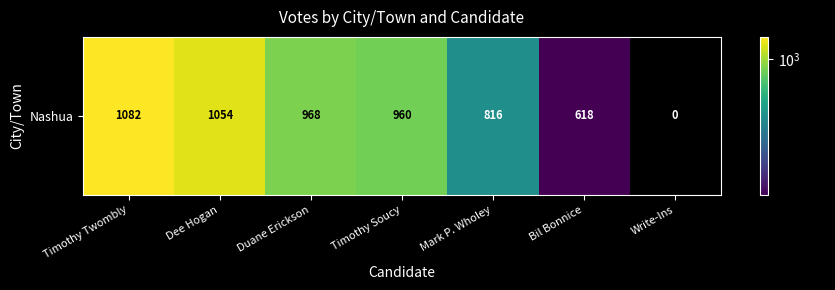

List the labels in order of value, largest first.

Timothy Twombly, Dee Hogan, Duane Erickson, Timothy Soucy, Mark P. Wholey, Bil Bonnice, Write-Ins